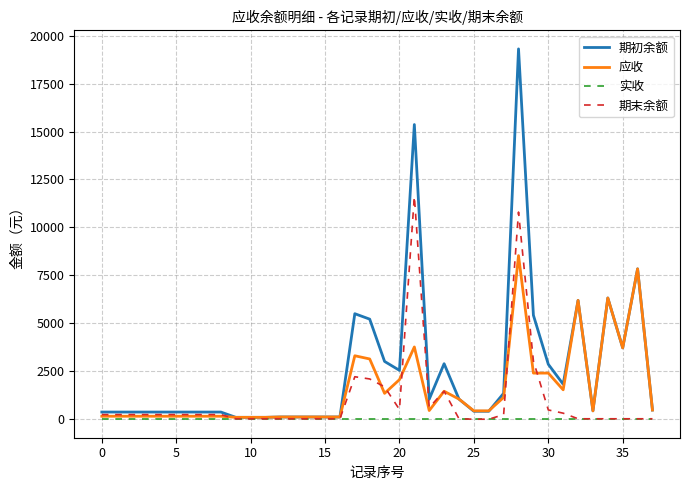

Which series has the largest total across all categories?

期初余额